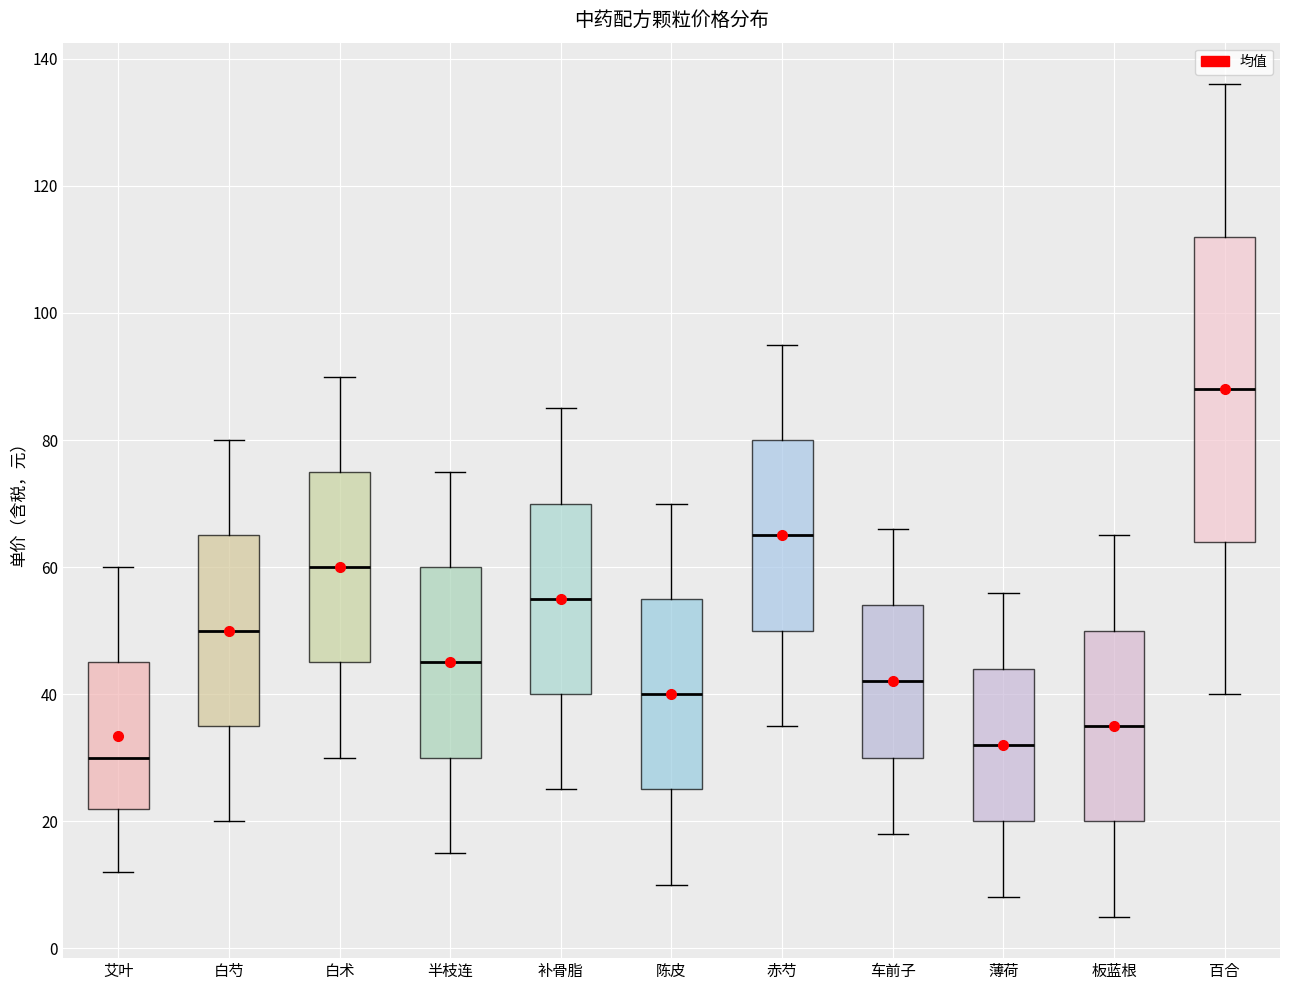

Which box has the highest median line?

百合